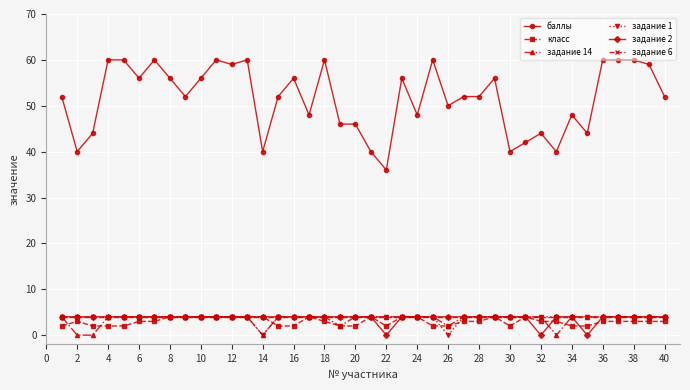

Which series has the widest spread of values?

баллы